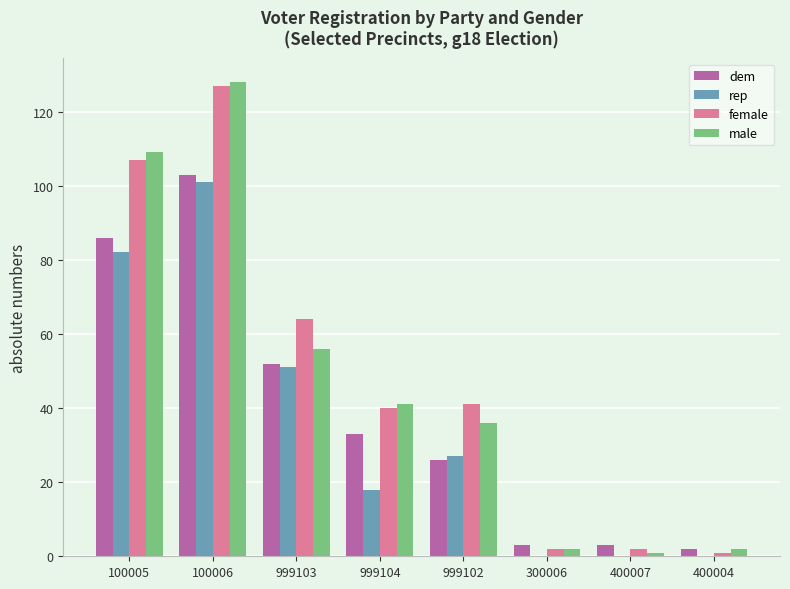

Are the bars horizontal?

No